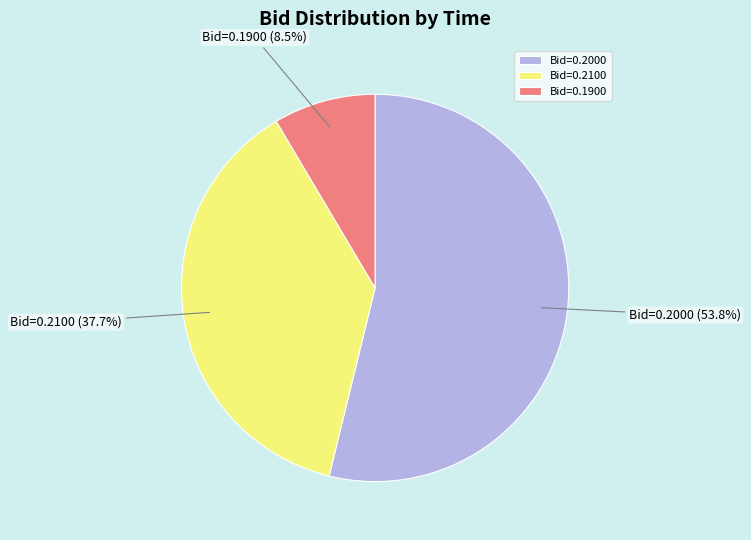

What is the largest slice in the pie chart?

Bid=0.2000